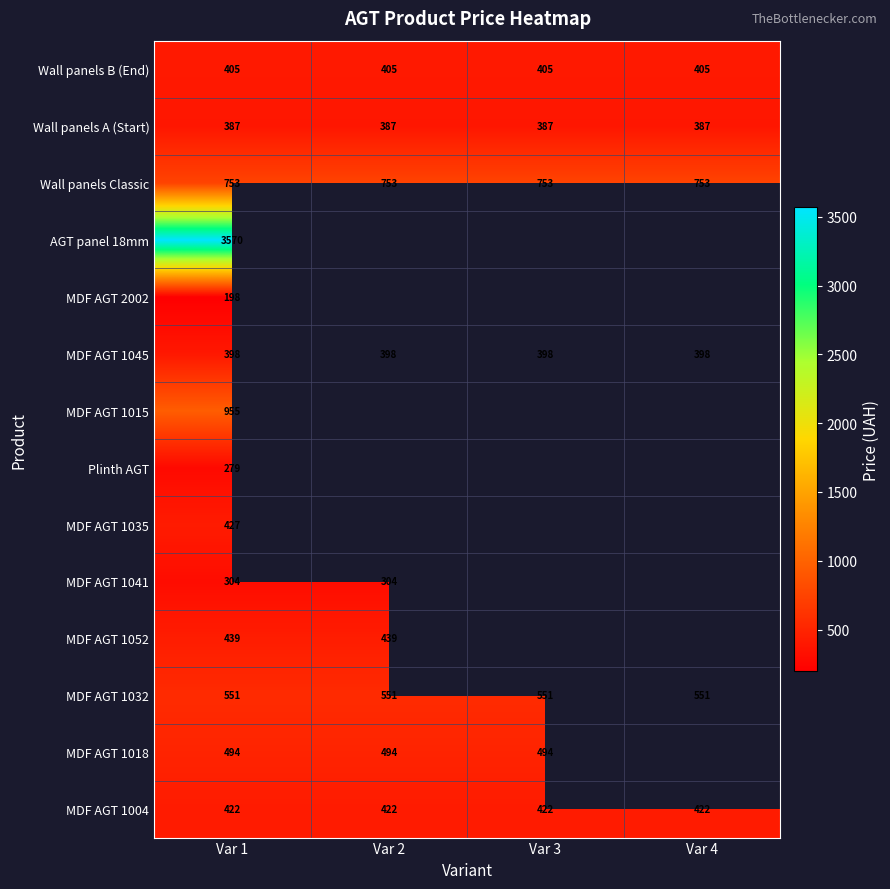

At how many categories does at least one series exceed 3413?

1